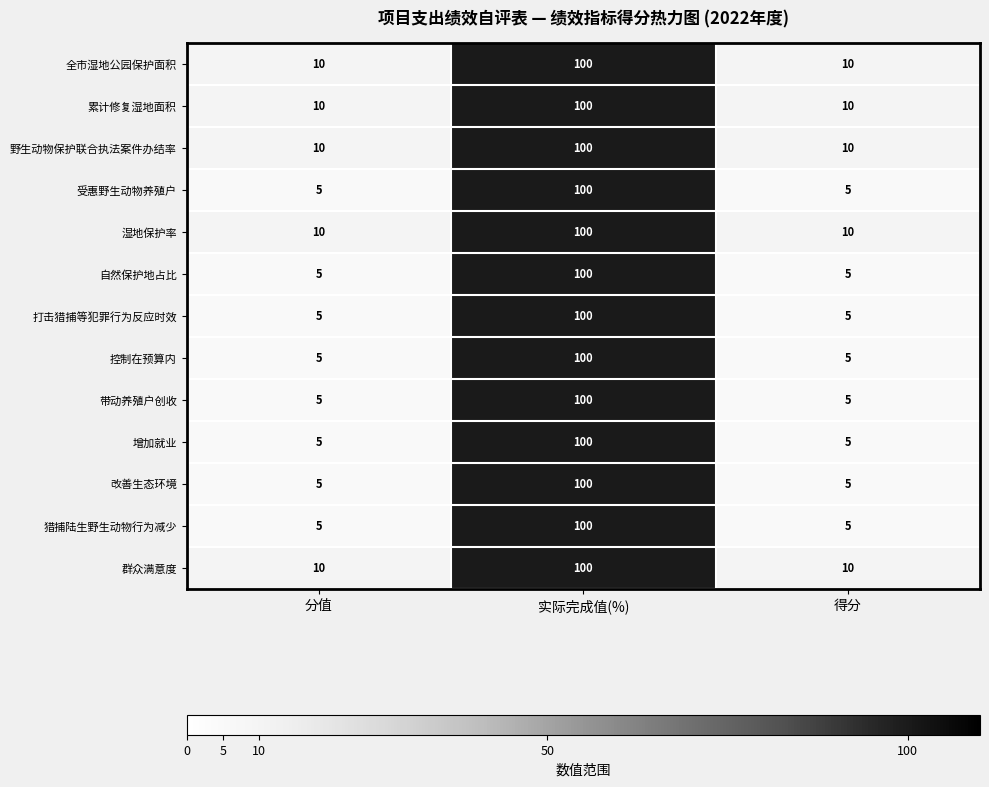

At which category is the sum across all series the highest?

实际完成值(%)